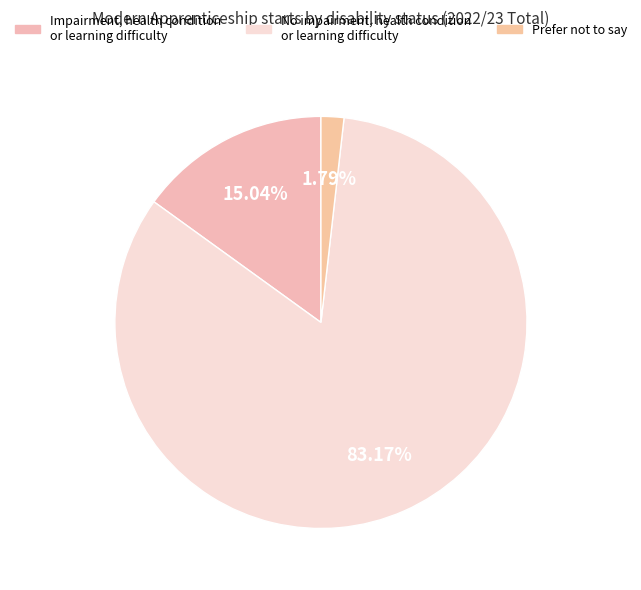

How many slices are in this pie chart?

3